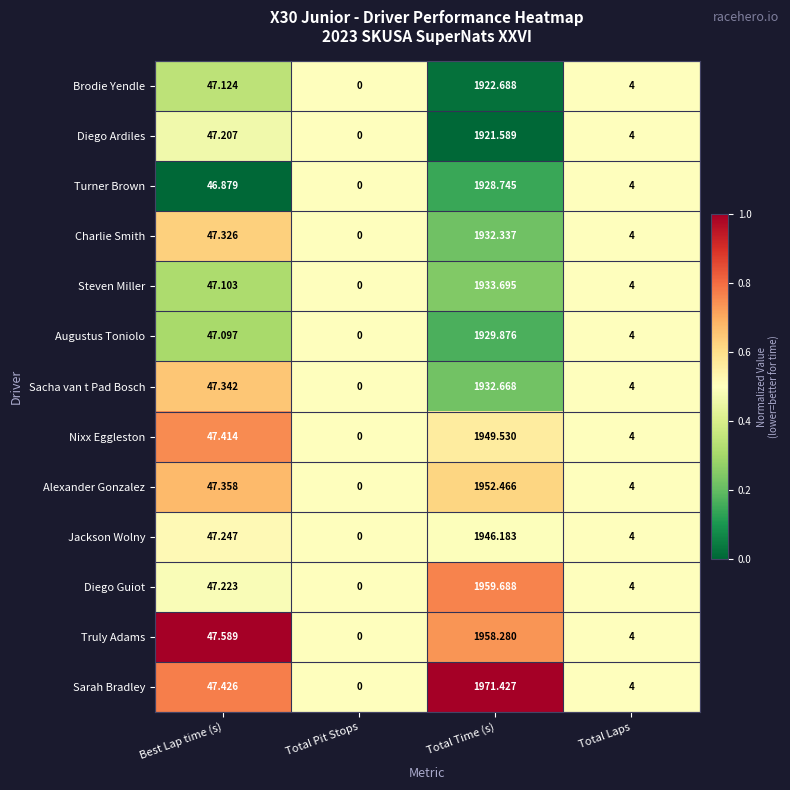

Which category has the lowest value in the Augustus Toniolo series?

Total Pit Stops